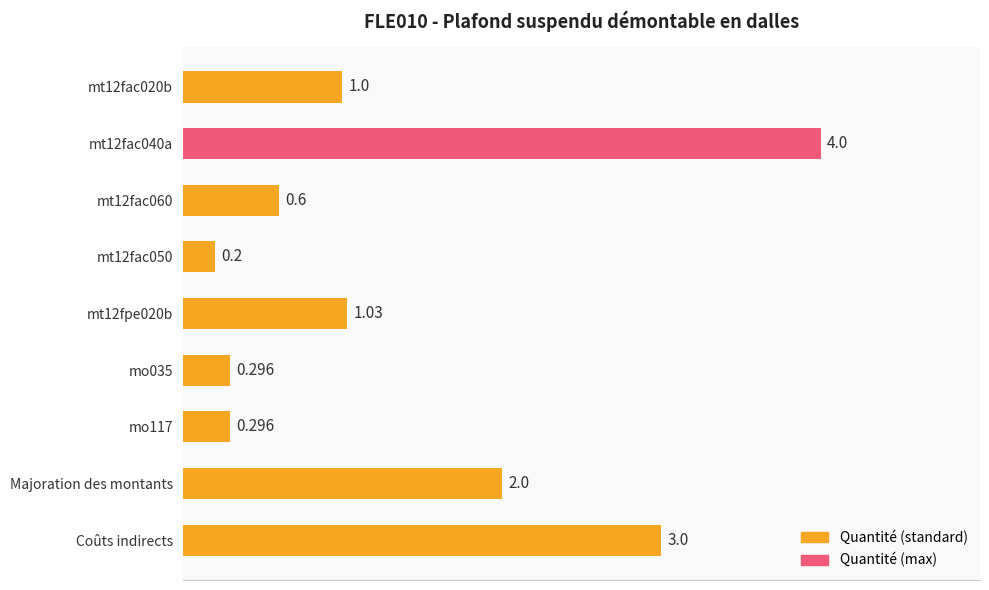

Between mt12fac020b and Majoration des montants, which is larger?

Majoration des montants